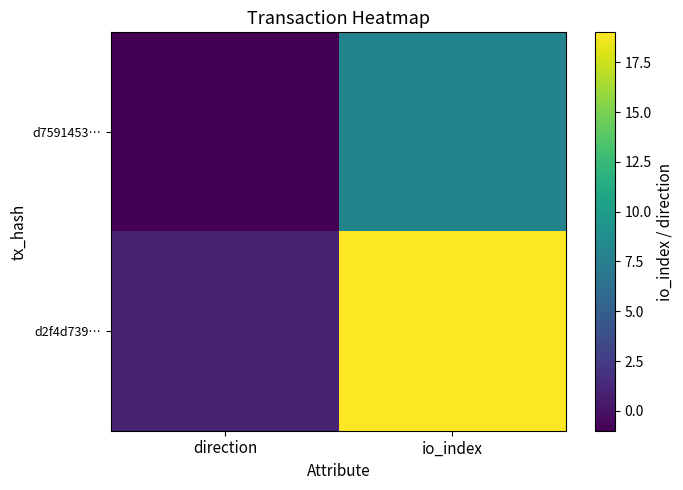

How many d2f4d739… values are between 1 and 19?

2